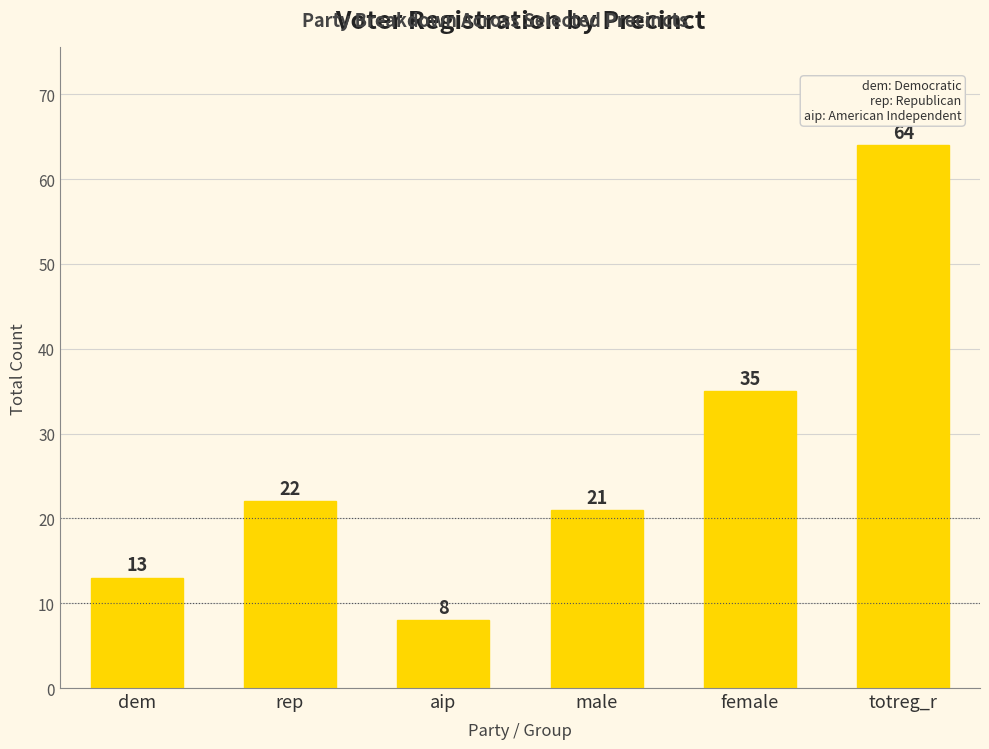

What position from the left is female?

5